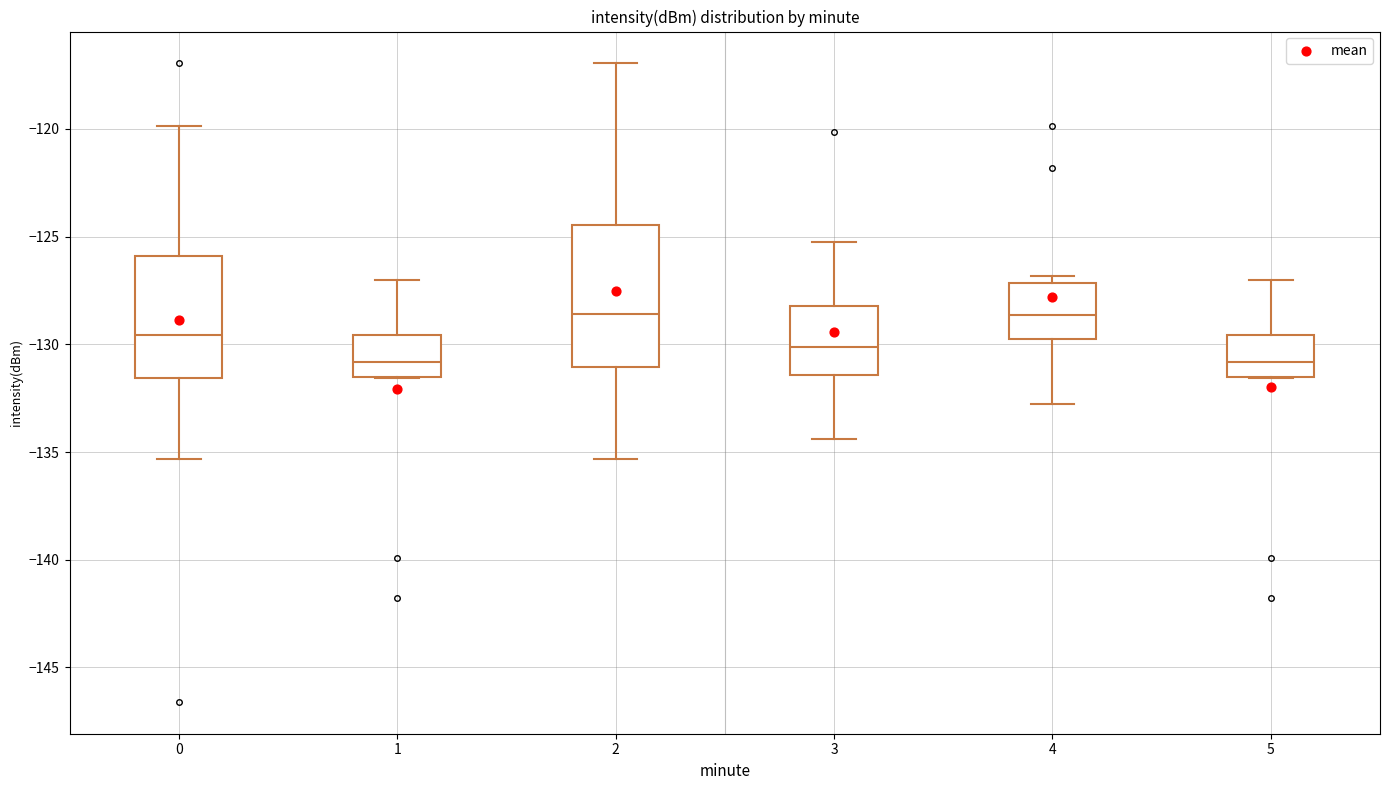

Reading left to right, transcribe this box plot: for each box, give where its median line is, the range the box spans, and where its two whiskers end, as read against the y-axis. The values are not printed on the chart, so give them approximately, as read against the axis.

0: median -129.5, box -131.5 to -126.0, whiskers -135.5 to -120.0
1: median -131.0, box -131.5 to -129.5, whiskers -131.5 to -127.0
2: median -128.5, box -131.0 to -124.5, whiskers -135.5 to -117.0
3: median -130.0, box -131.5 to -128.0, whiskers -134.5 to -125.5
4: median -128.5, box -130.0 to -127.0, whiskers -133.0 to -127.0 (just above the box's upper edge)
5: median -131.0, box -131.5 to -129.5, whiskers -131.5 to -127.0